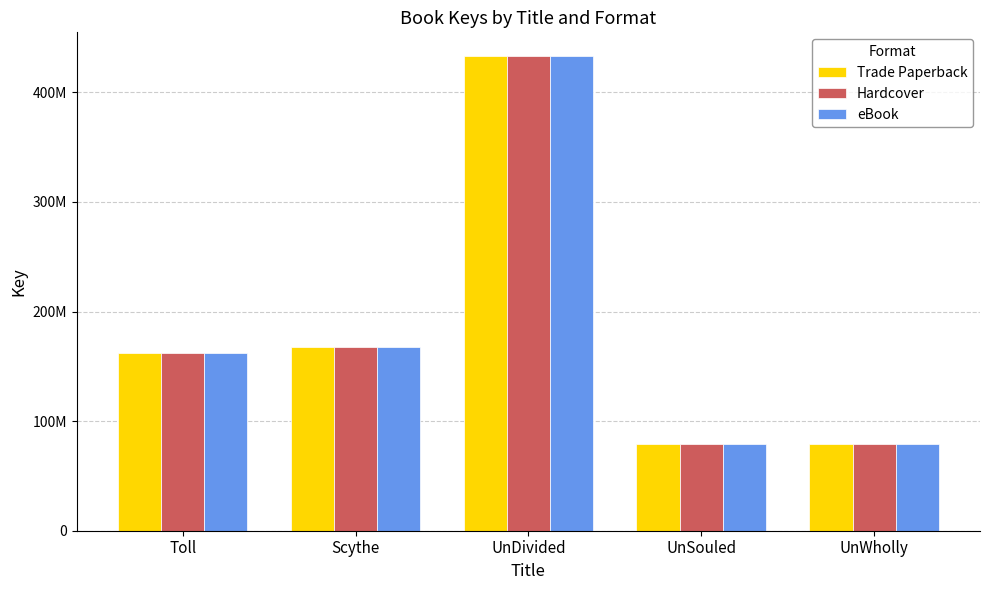

True or false: Hardcover has a value of 245953805 at UnDivided.

False